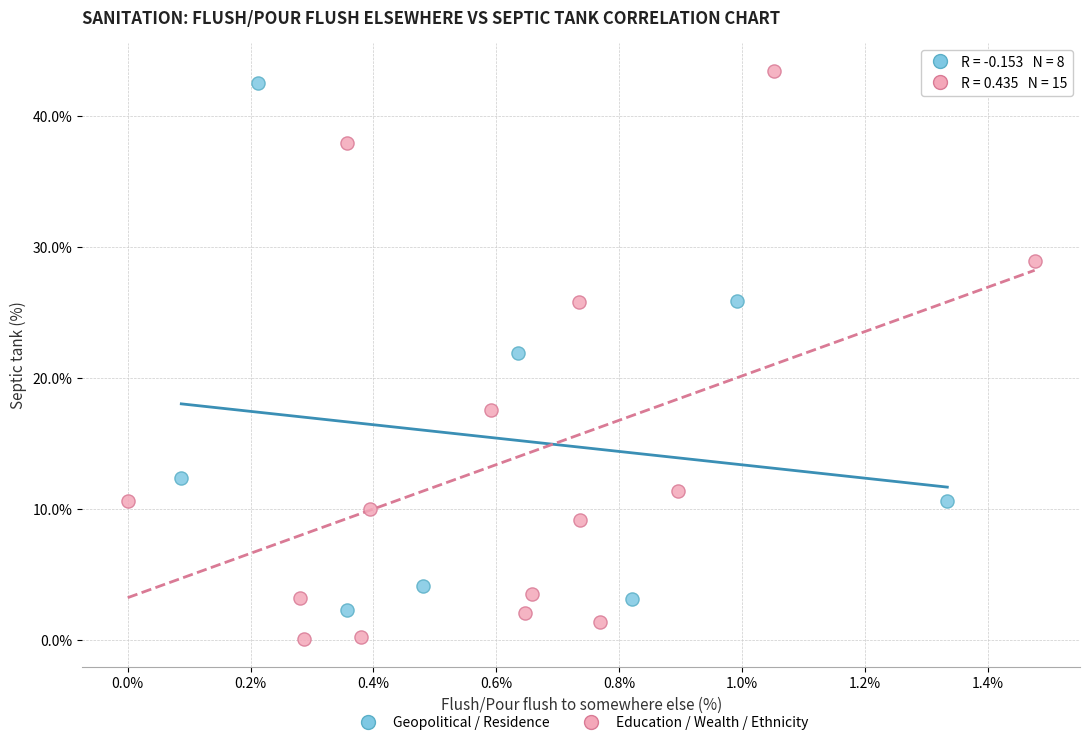

Which series reaches the minimum Y coordinate?

Education / Wealth / Ethnicity